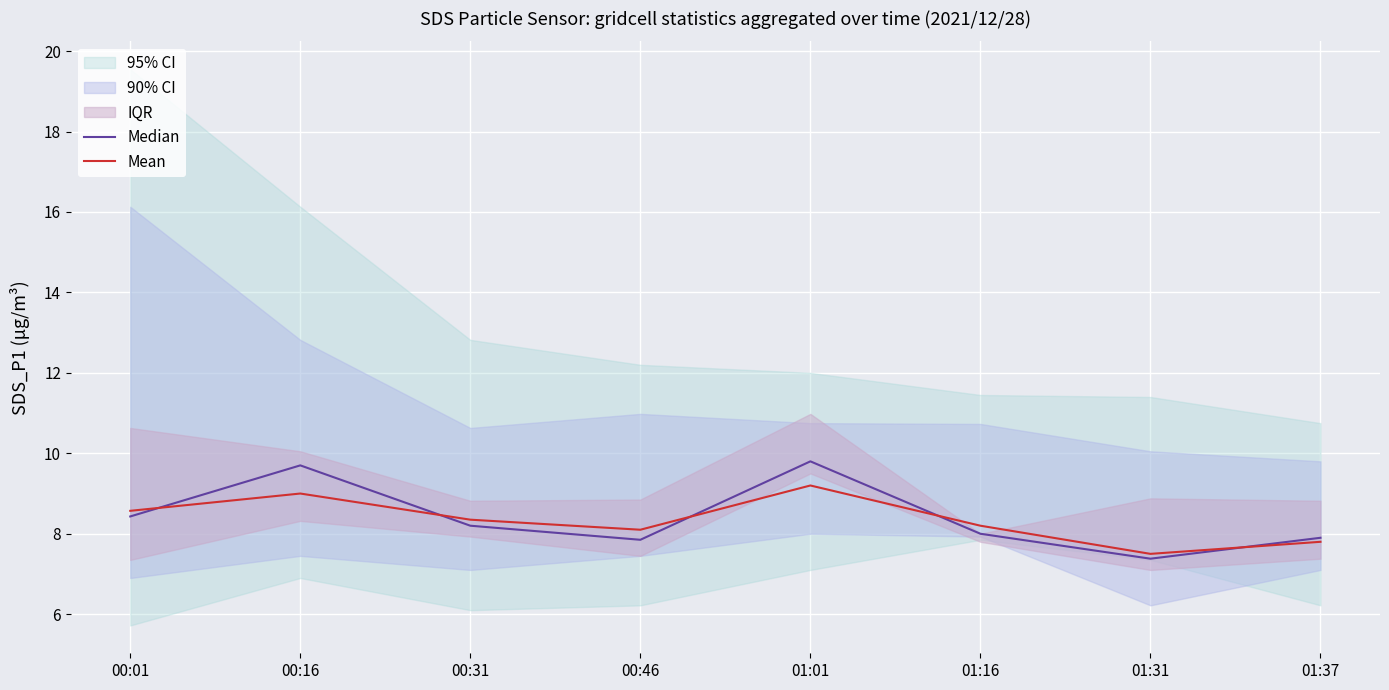

True or false: Median has more than 1 interior local peaks.

True